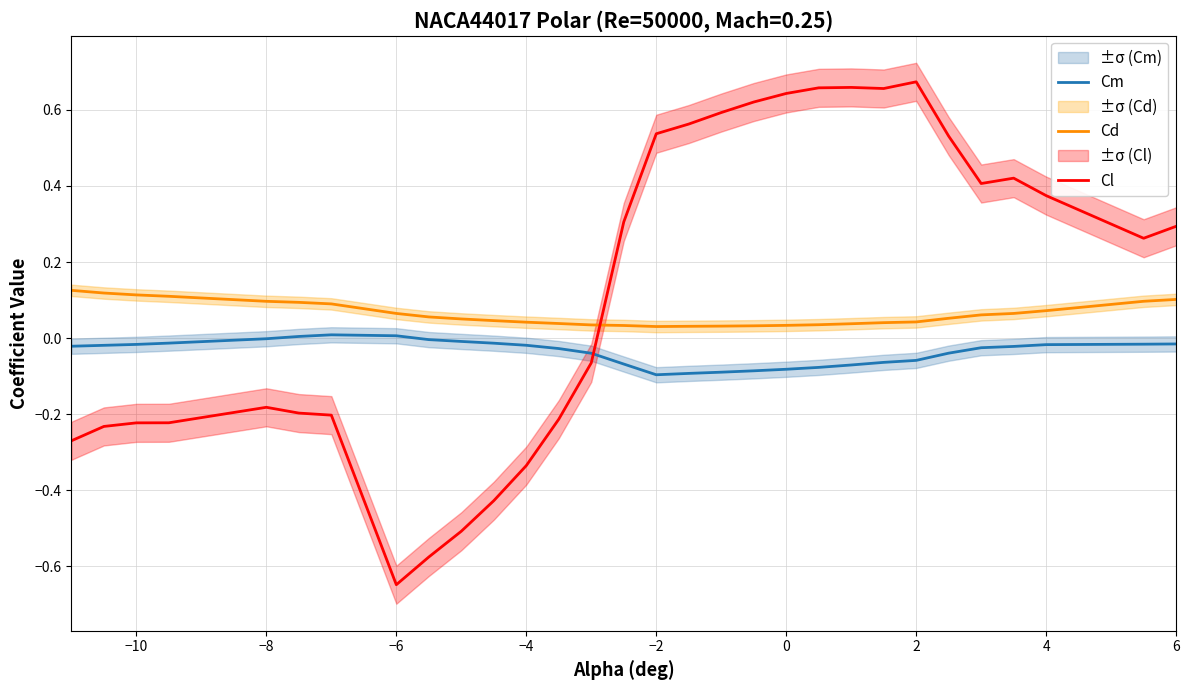

True or false: Cd has a value of 0.0 at 4.

False